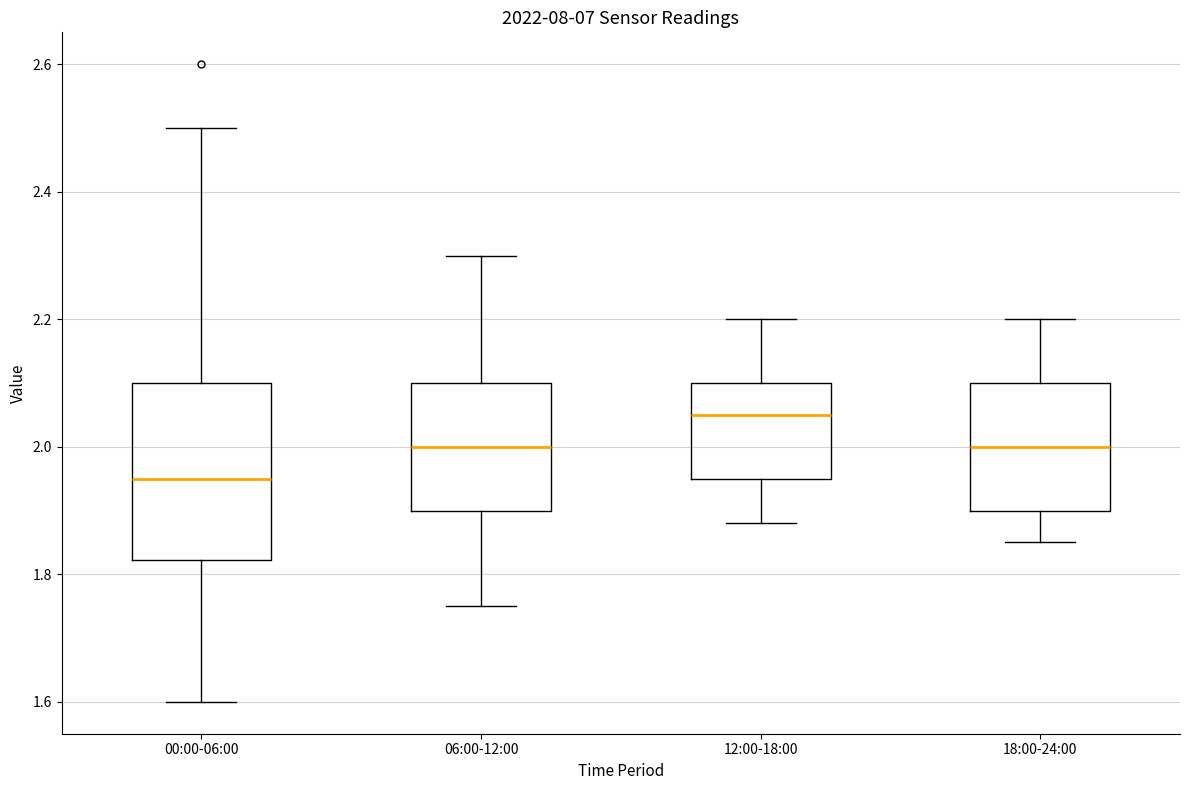

Which box has the highest median line?

12:00-18:00